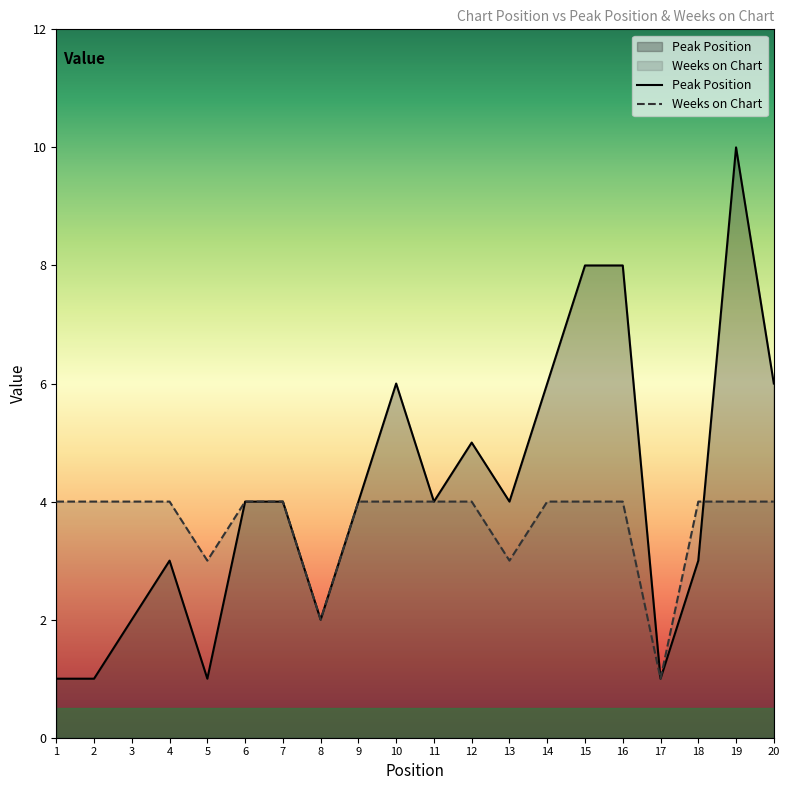

List the series in order of their peak value, highest first.

Peak Position, Weeks on Chart